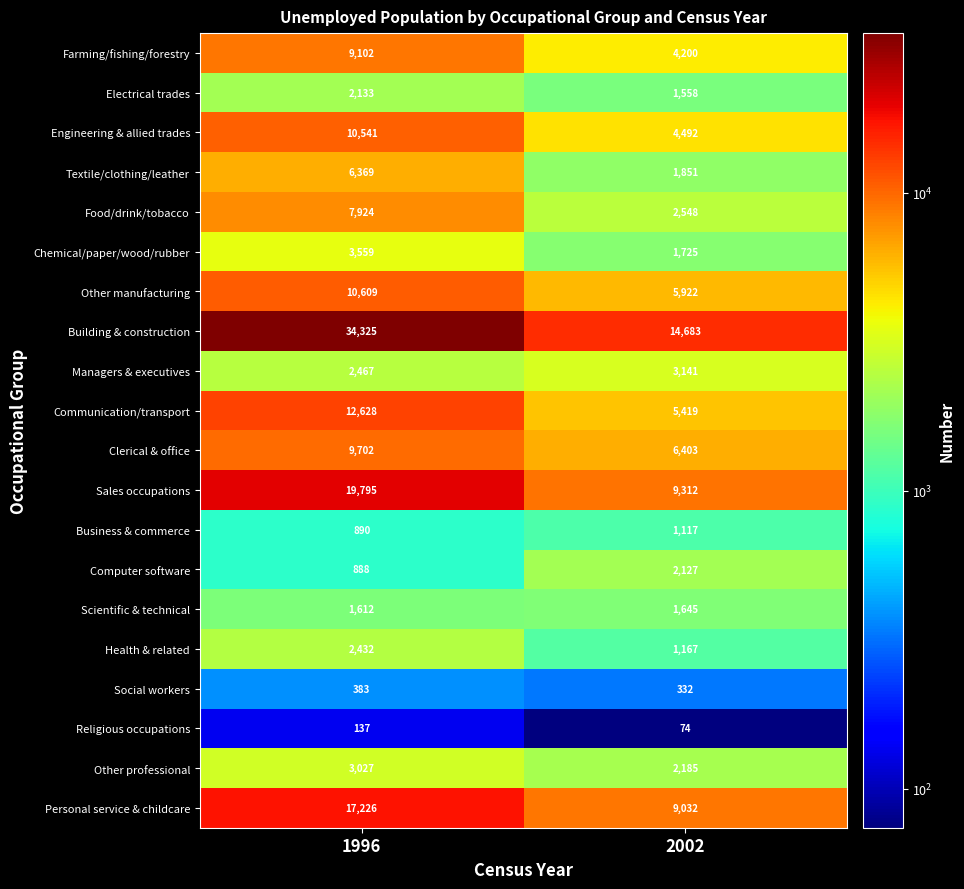

What is the approximate value of Sales occupations at 2002?

9312